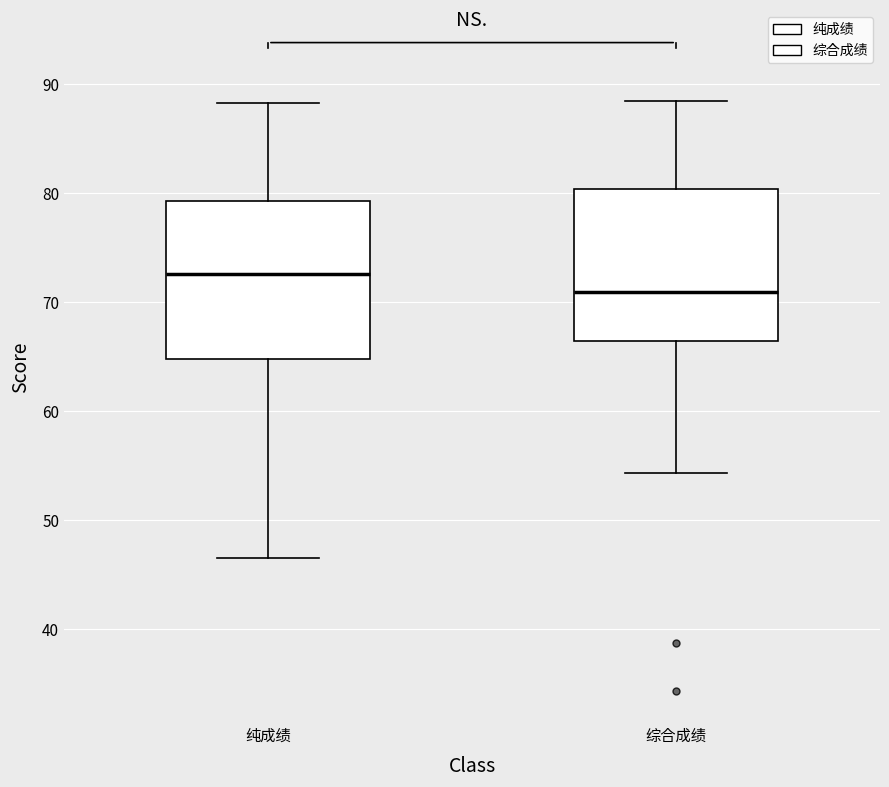

Reading left to right, read every box against the y-axis: the position of its median line, the range the box covers, and the ends of its whiskers. The values are not printed on the chart, so give them approximately, as read against the axis.

纯成绩: median 73, box 65 to 79, whiskers 47 to 88
综合成绩: median 71, box 66 to 80, whiskers 54 to 88